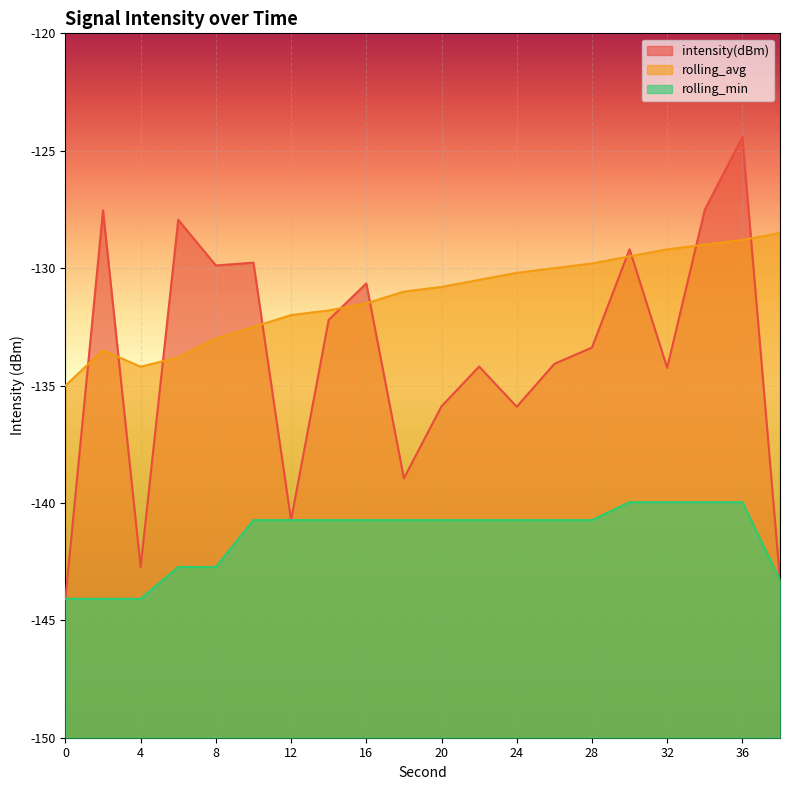

What is the value of the intensity(dBm) point at the 15th from the left?

-133.4